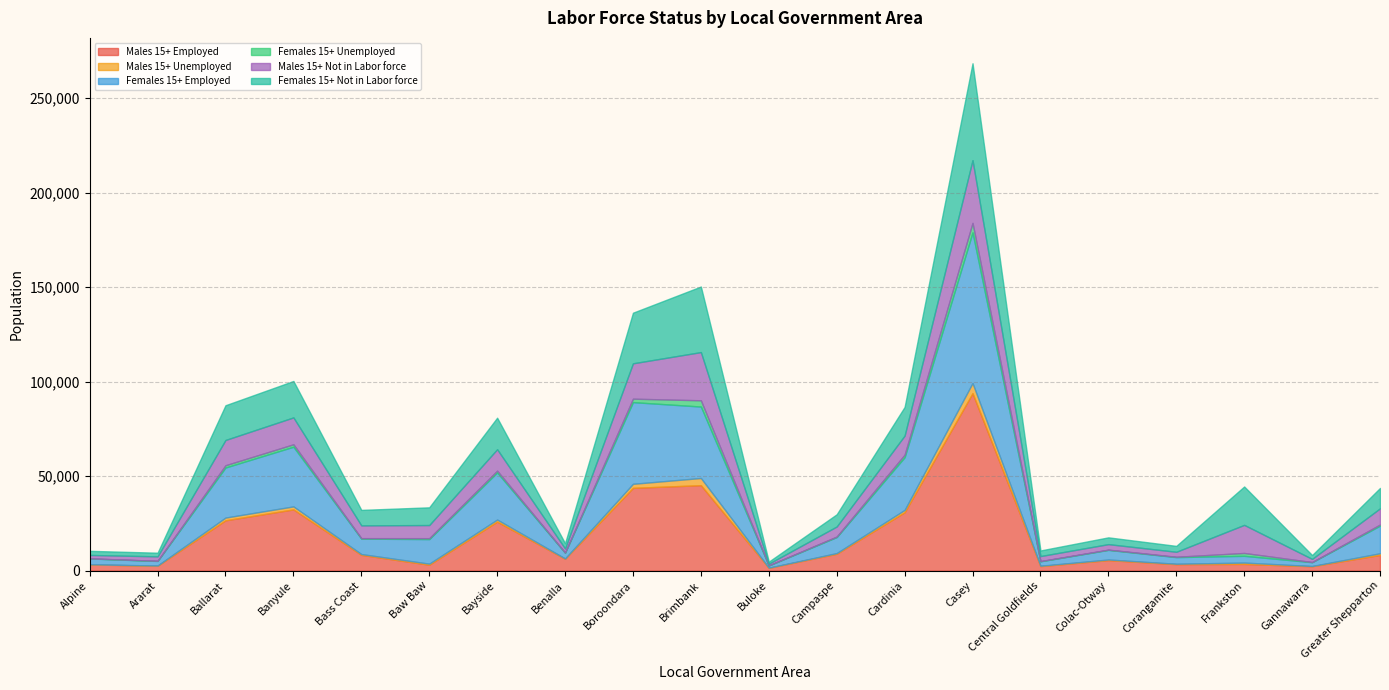

Where is Females 15+ Not in Labor force nearest to the value 26181?

Boroondara